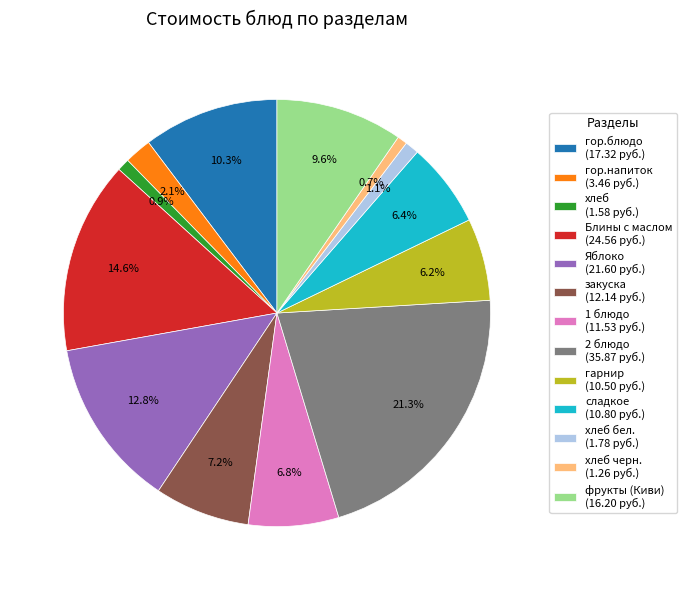

Do фрукты (Киви) (16.20 руб.) and Яблоко (21.60 руб.) together represent more than half of the pie?

No